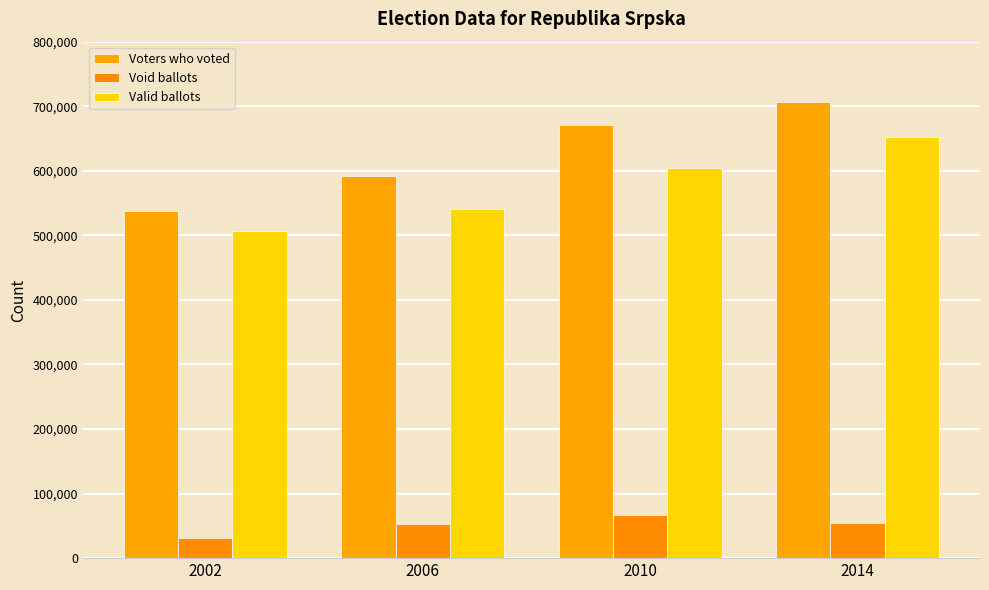

At how many categories does at least one series exceed 455562?

4